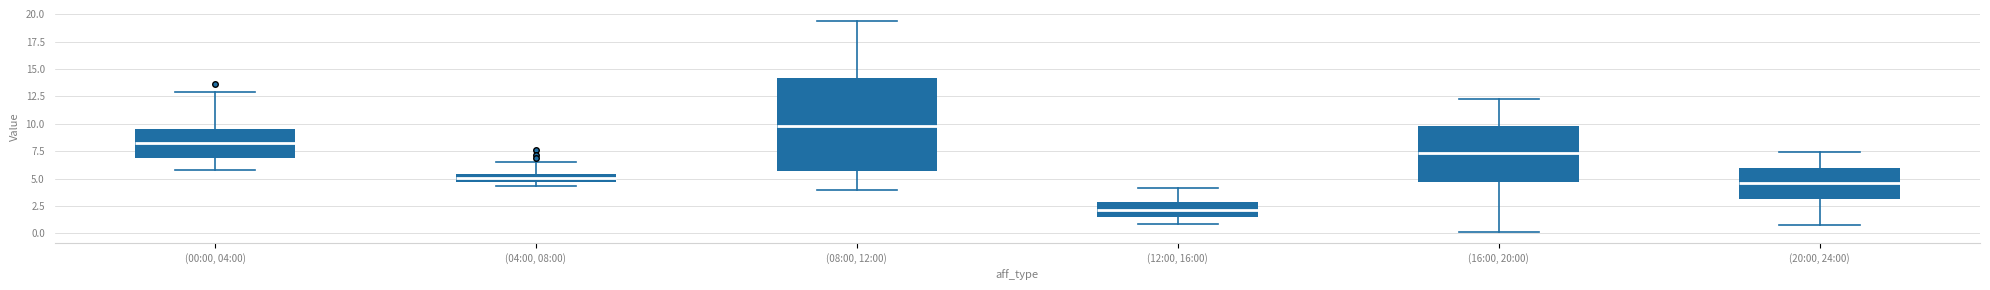

Which box is the tallest, from its lower edge to its upper edge?

(08:00, 12:00)